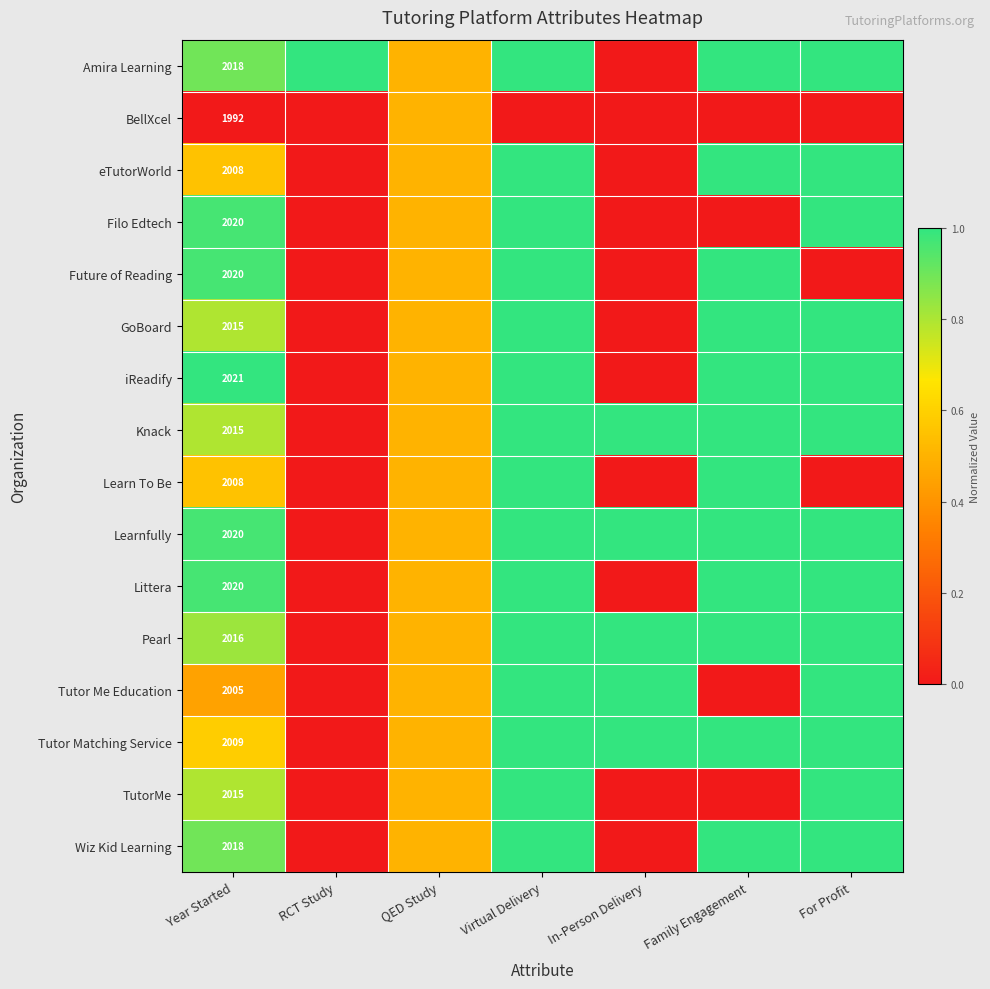

What is the total value across all series at Year Started?

32220.0